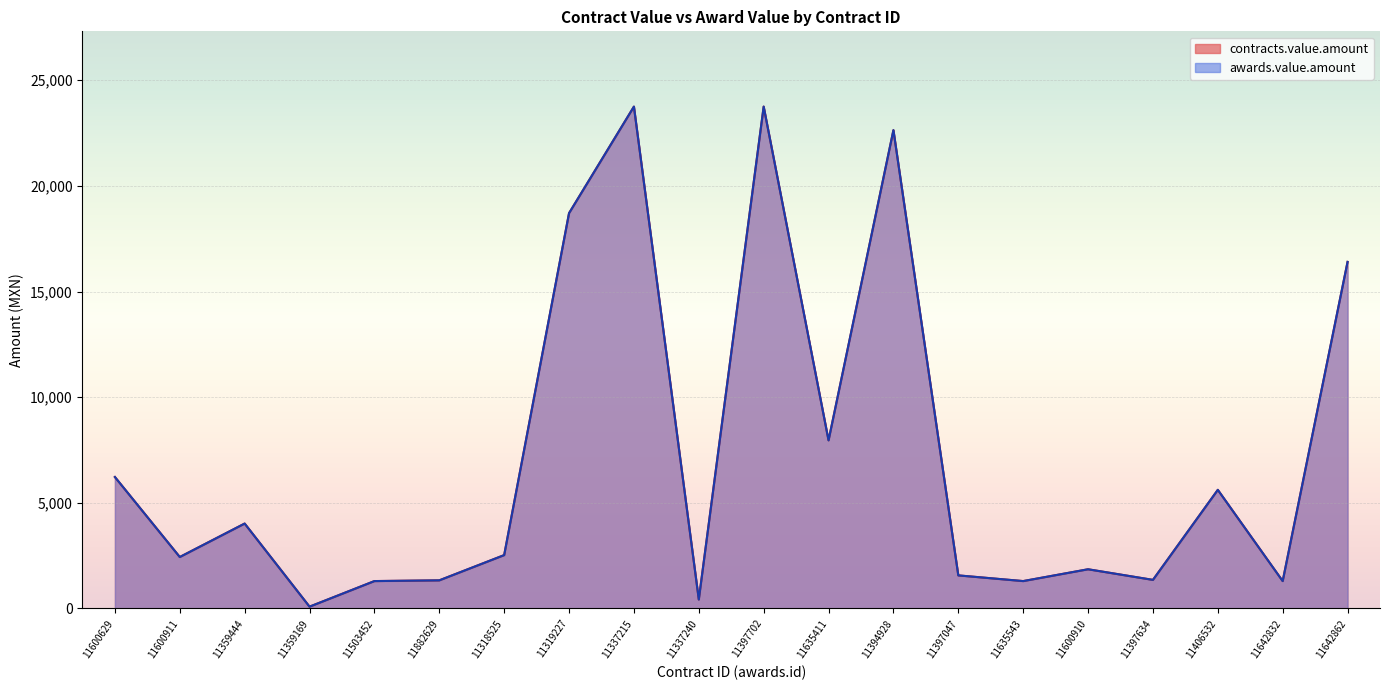

Reading left to right, transcribe all the data shown in this chart.

contracts.value.amount: 6222.2	2436.0	4019.4	86.4	1296.9	1331.7	2526.5	18708.5	23751.0	425.1	23751.0	7957.6	22638.6	1566.0	1296.9	1856.0	1353.7	5614.4	1296.9	16402.4
awards.value.amount: 6222.2	2436.0	4019.4	86.4	1296.9	1331.7	2526.5	18708.5	23751.0	425.1	23751.0	7957.6	22638.6	1566.0	1296.9	1856.0	1353.7	5614.4	1296.9	16402.4